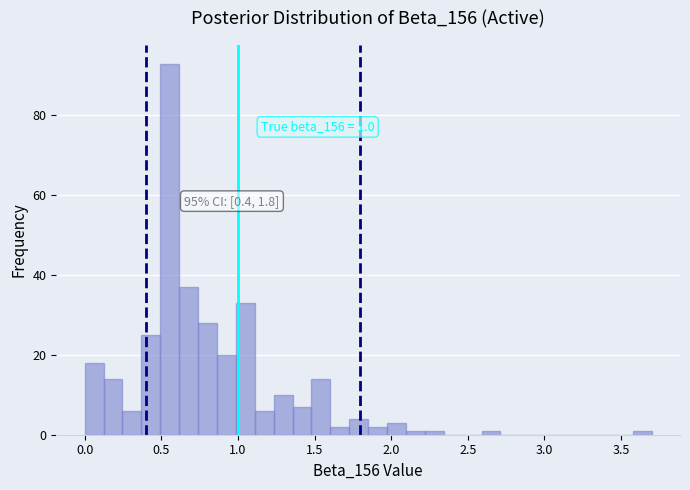

Around what value on the x-axis is the tallest bar? Give the approximate position of its centre, as read against the axis.

0.55